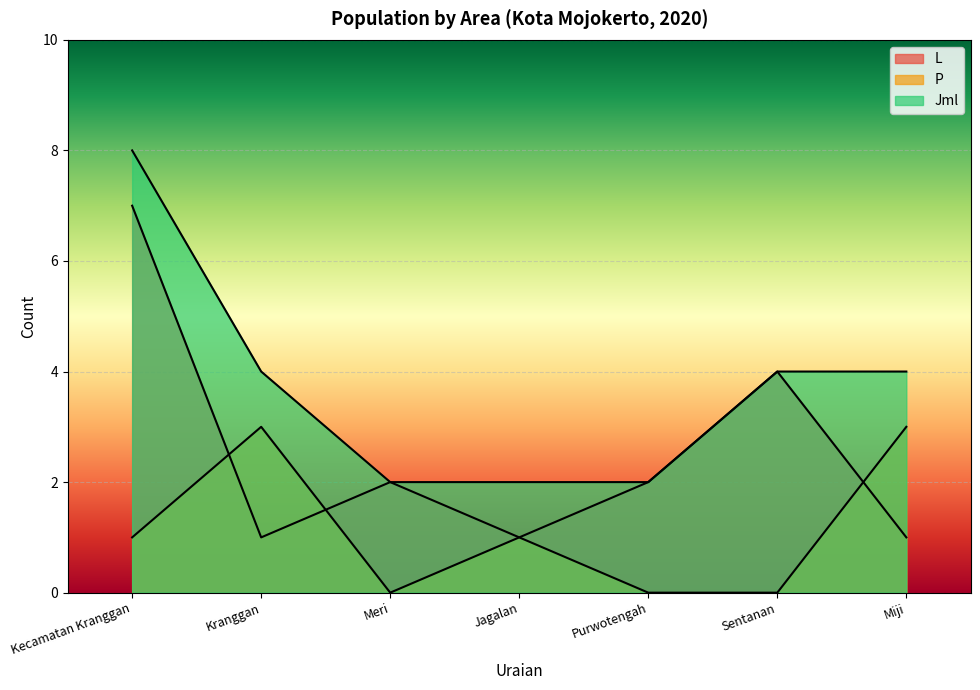

What is the difference between the highest and lowest values at Purwotengah?

2